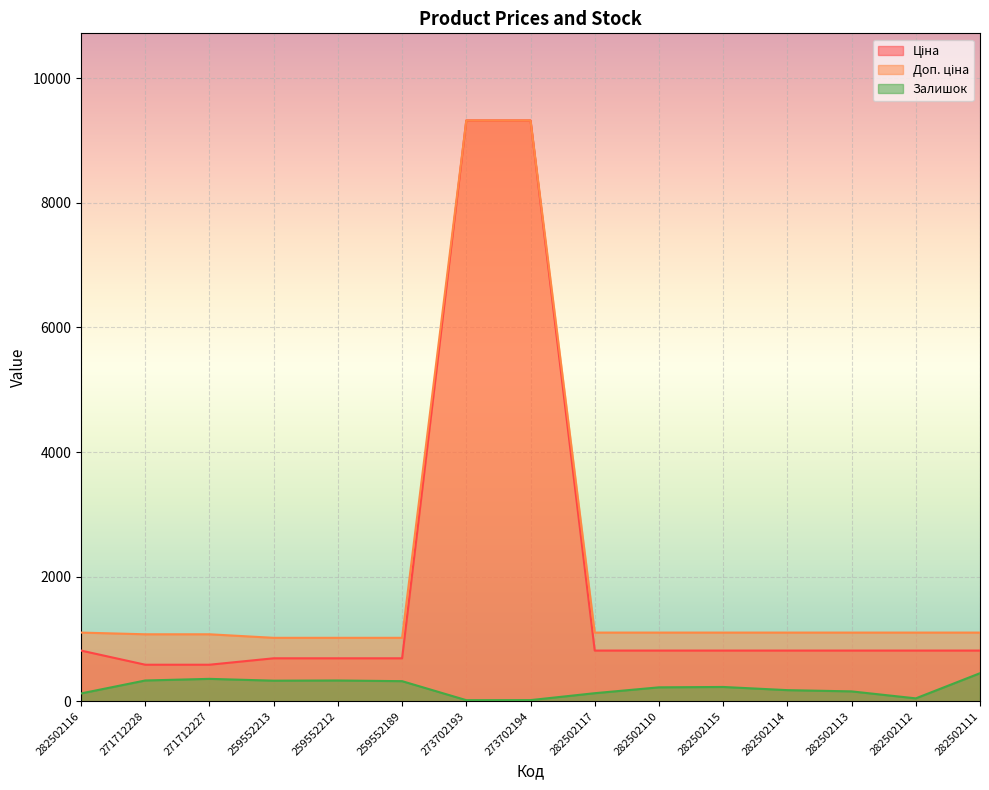

What is the minimum value for Ціна?

586.0